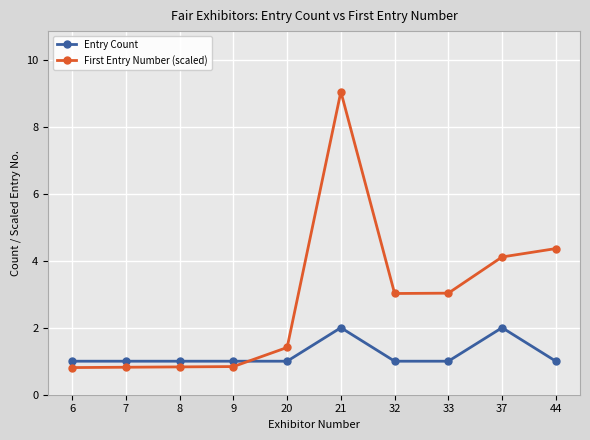

What is the maximum value shown in the chart?

9.0